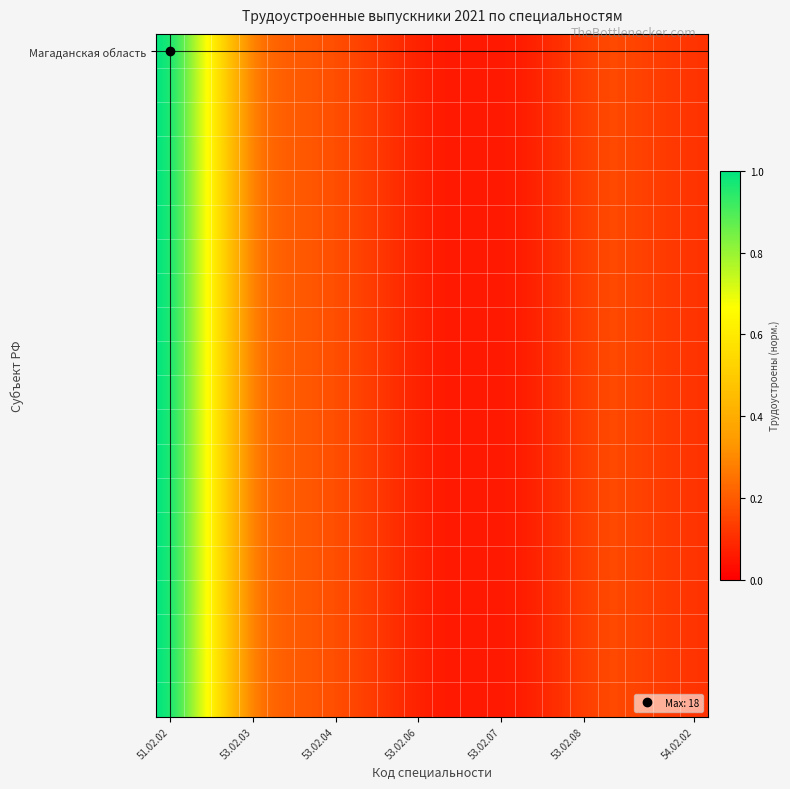

How many distinct data groups are displayed?

20